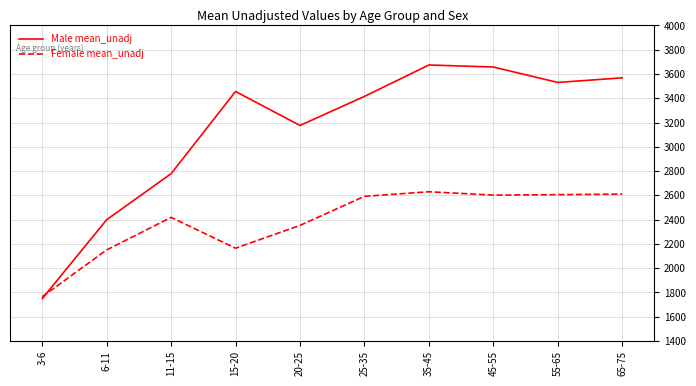

True or false: Female mean_unadj has more than 1 interior local peaks.

True